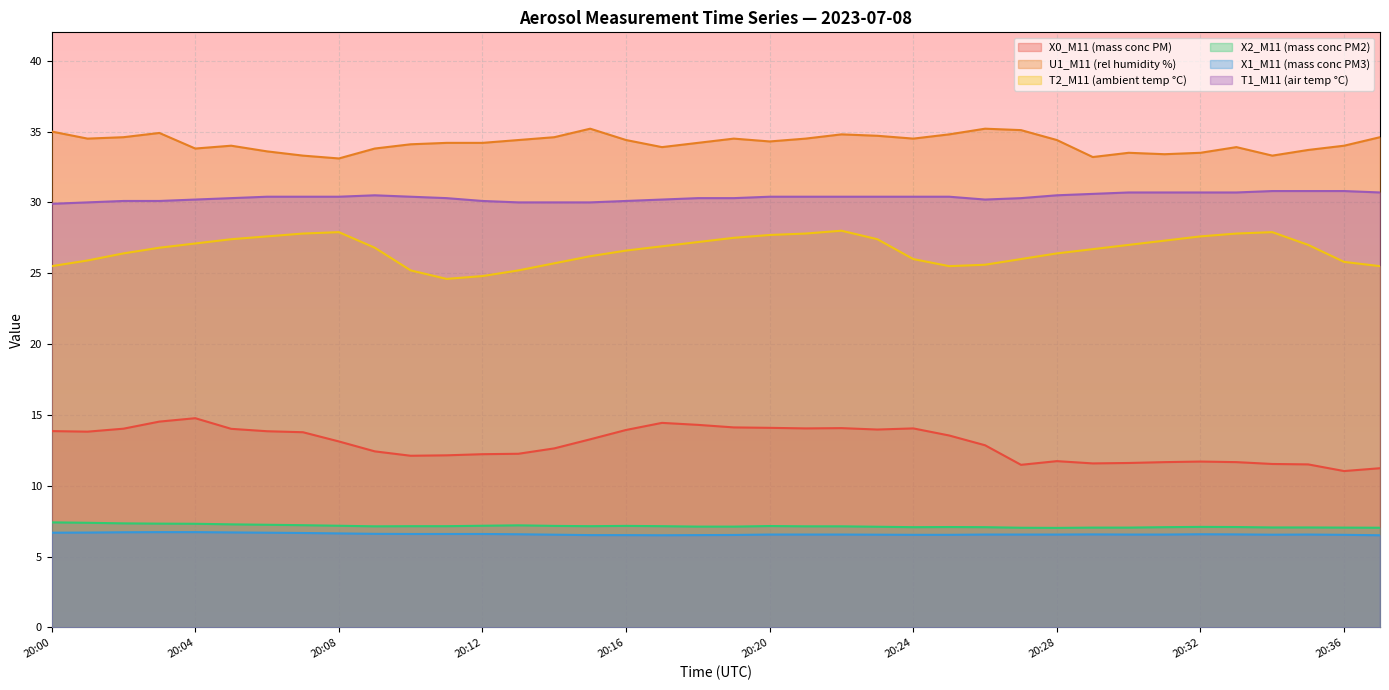

Count the number of categories in the chart.

38